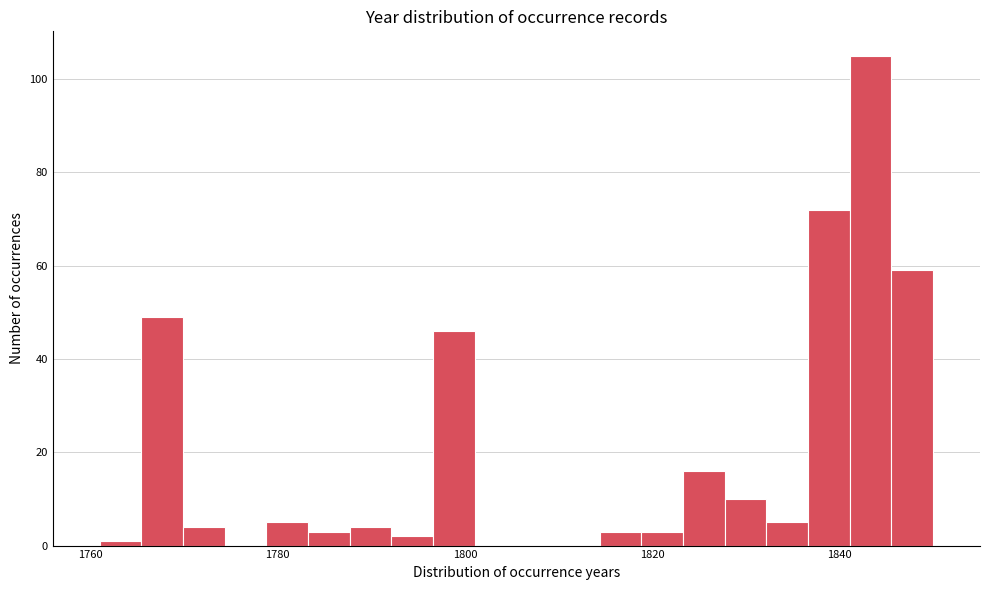

Around what value on the x-axis is the tallest bar? Give the approximate position of its centre, as read against the axis.

1844